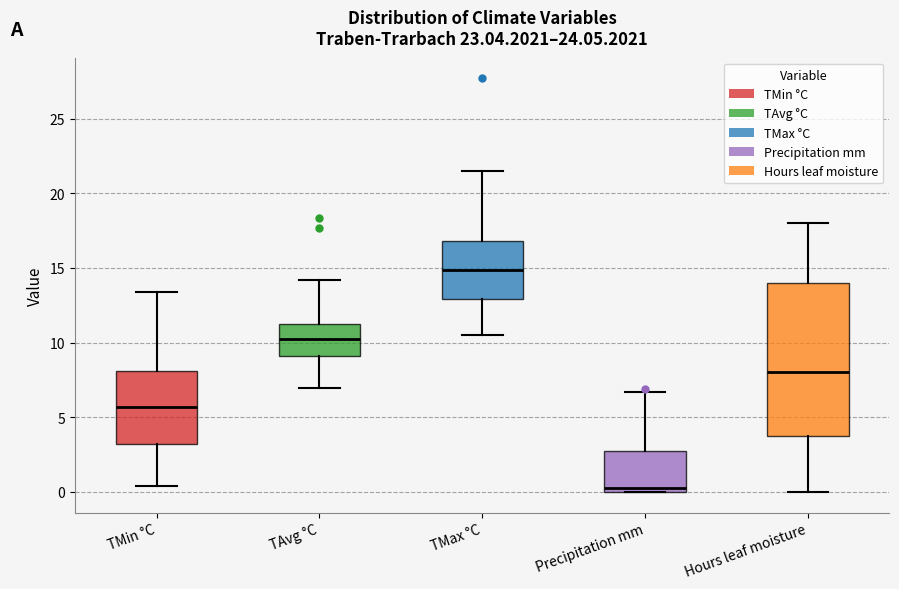

Reading left to right, read every box against the y-axis: the position of its median line, the range the box covers, and the ends of its whiskers. The values are not printed on the chart, so give them approximately, as read against the axis.

TMin °C: median 5.5, box 3.0 to 8.0, whiskers 0.5 to 13.5
TAvg °C: median 10.0, box 9.0 to 11.5, whiskers 7.0 to 14.0
TMax °C: median 15.0, box 13.0 to 17.0, whiskers 10.5 to 21.5
Precipitation mm: median 0.5, box 0.0 to 3.0, whiskers 0.0 to 6.5
Hours leaf moisture: median 8.0, box 4.0 to 14.0, whiskers 0.0 to 18.0